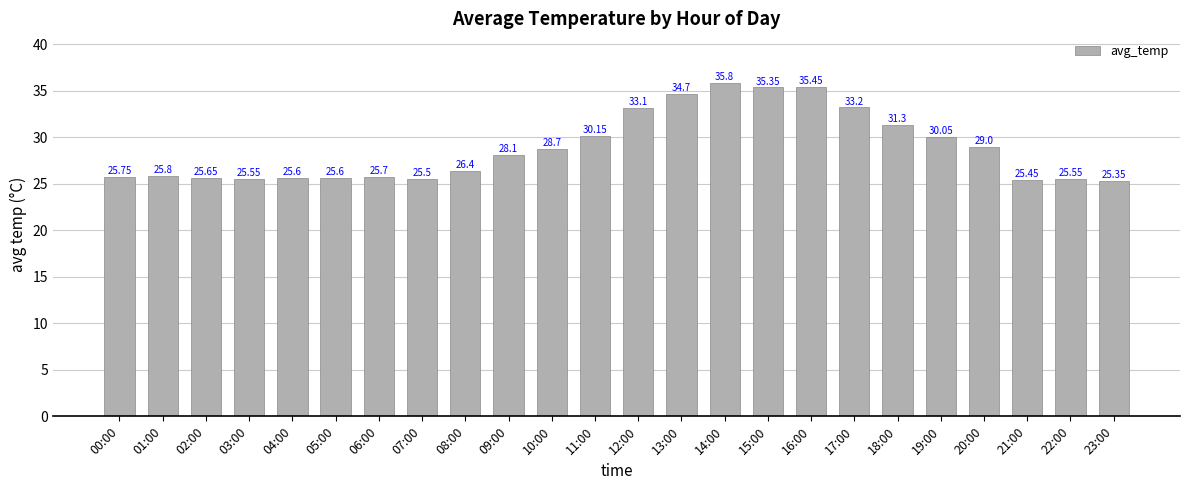

Which label corresponds to the smallest value in the chart?

23:00